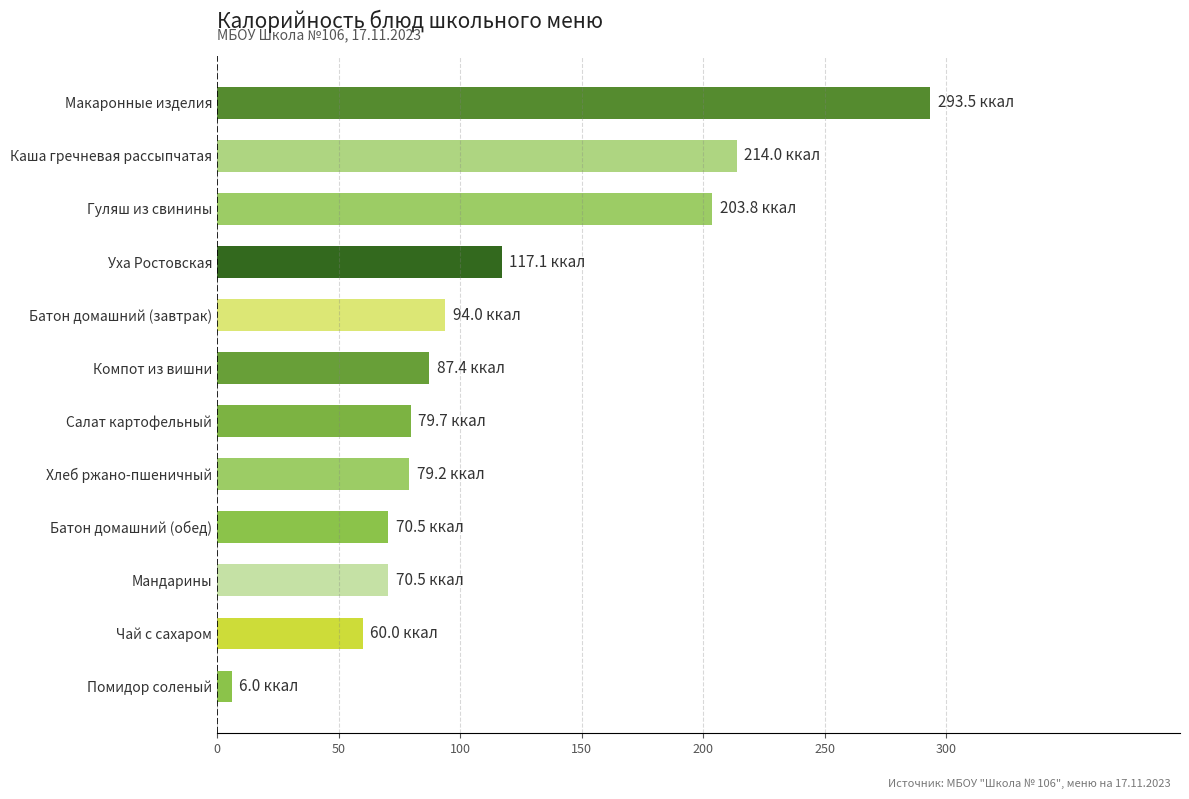

What is the approximate value at Мандарины?

70.5